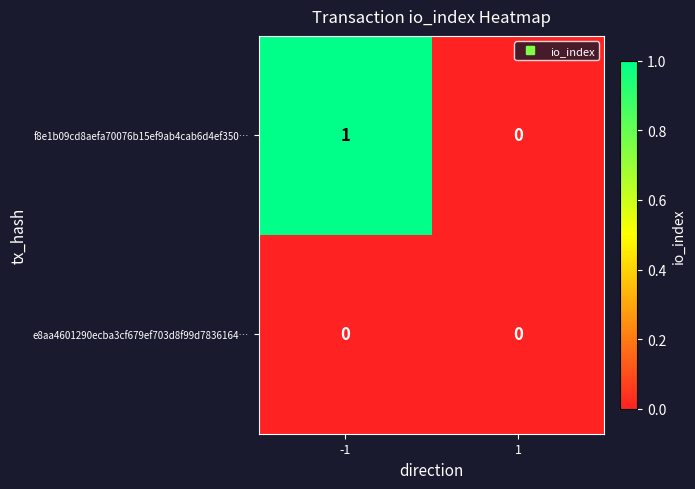

How many positive values does the f8e1b09cd8aefa70076b15ef9ab4cab6d4ef350… series have?

1